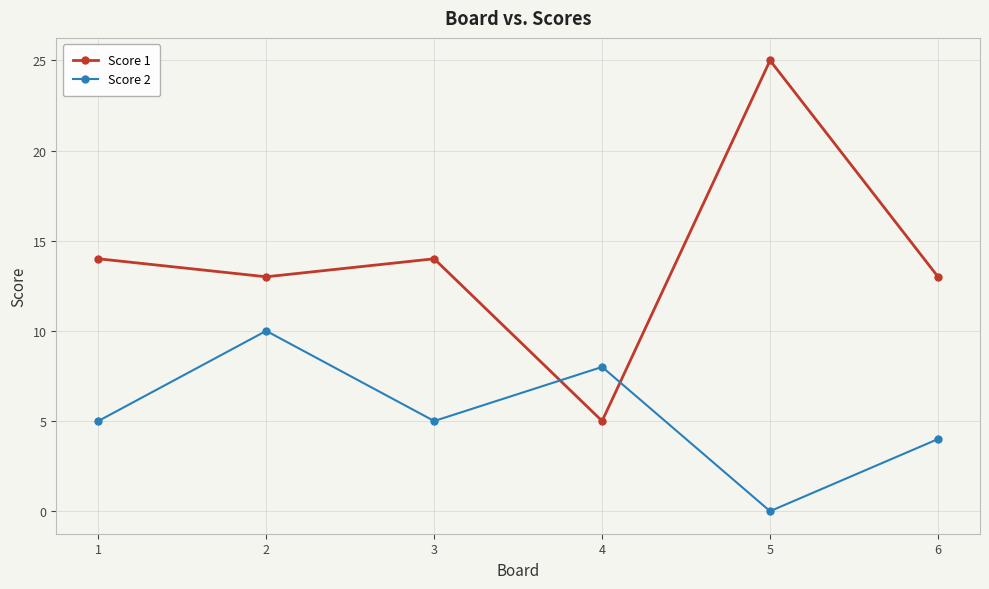

Count the Score 2 values in the range 4 to 8.

4